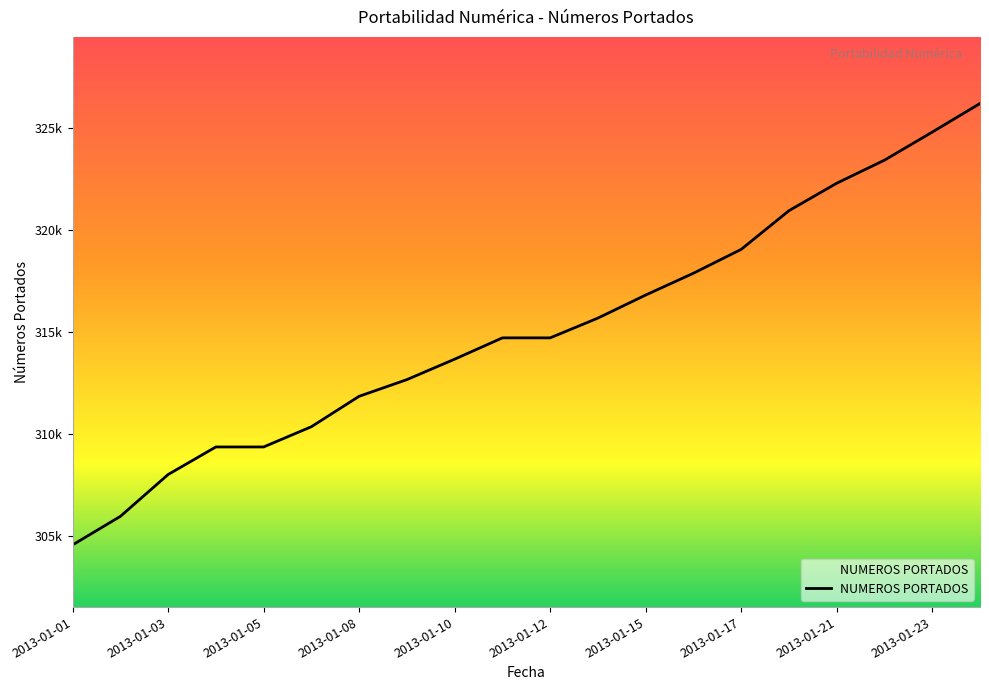

Does the chart have visible grid lines?

No